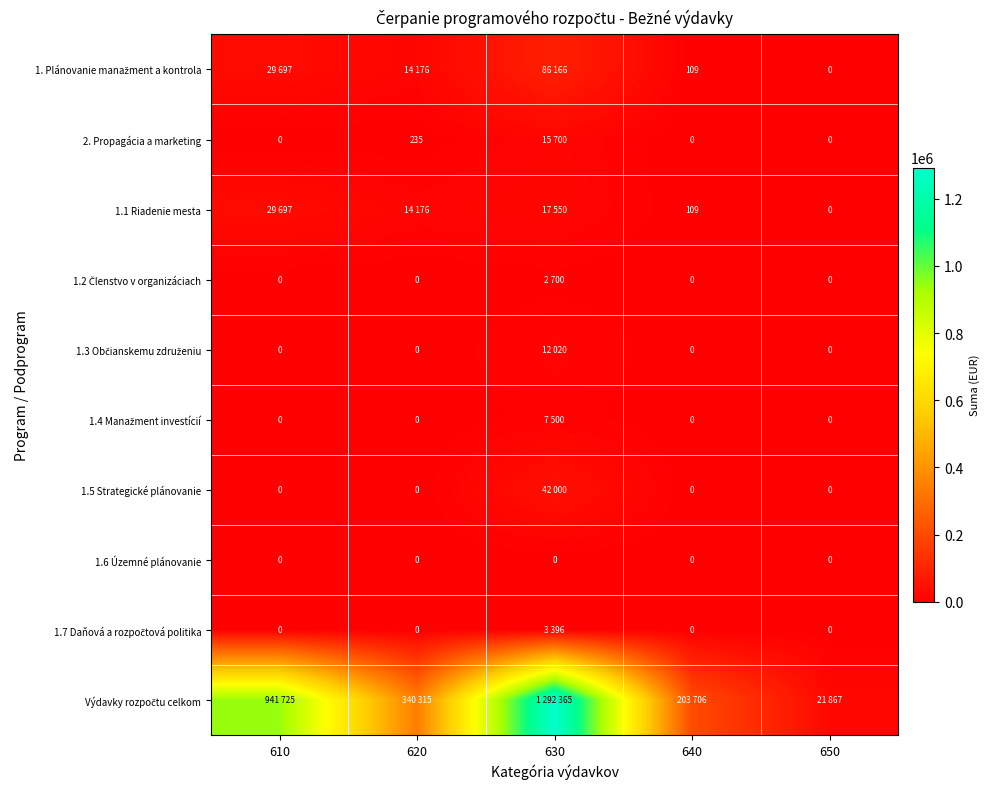

How many data points in 2. Propagácia a marketing are above 0?

2